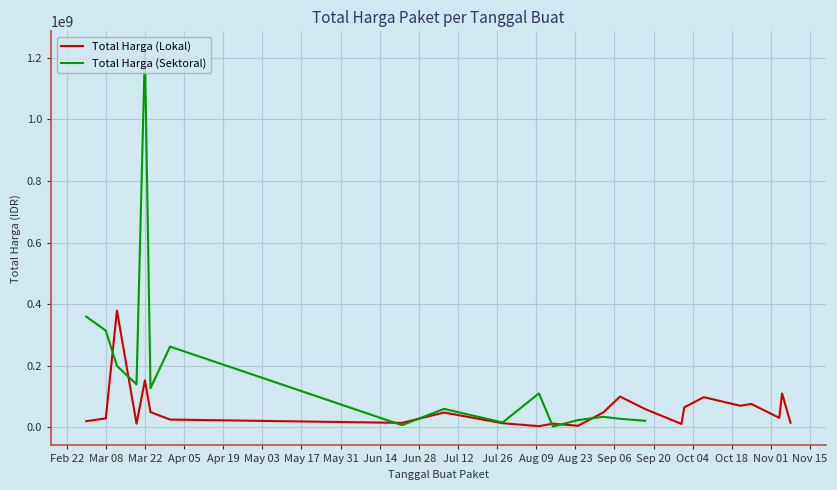

How many data points in Total Harga (Sektoral) are above 262118150?

3